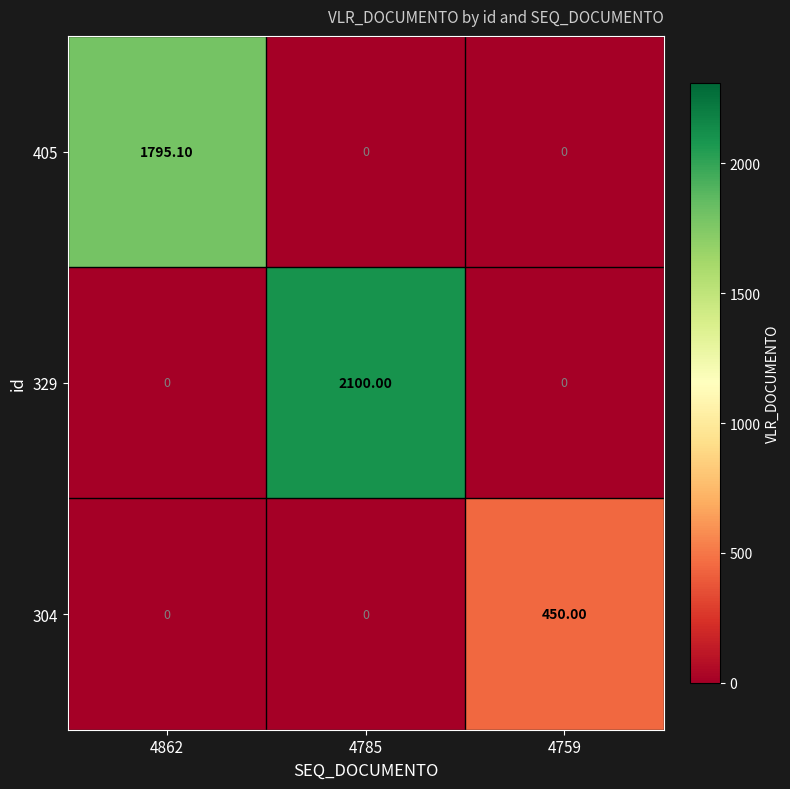

Between 4785 and 4759, which series saw the biggest shift?

329